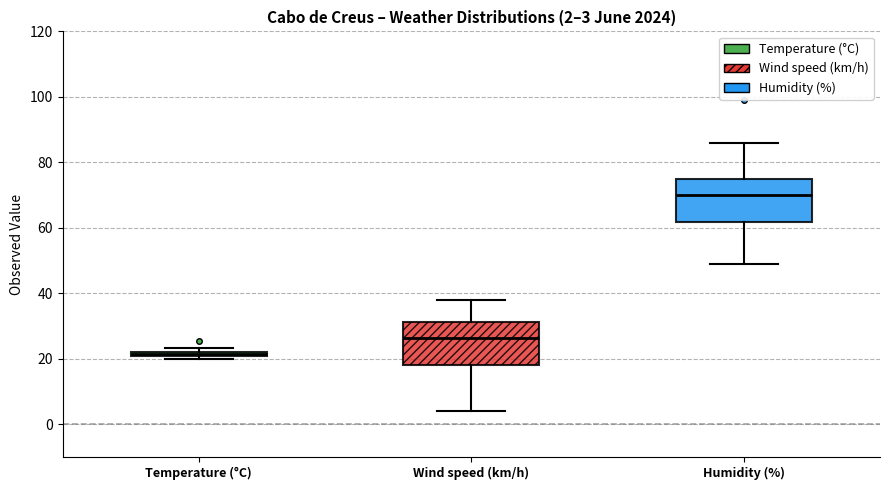

Which box has the lowest median line?

Temperature (°C)